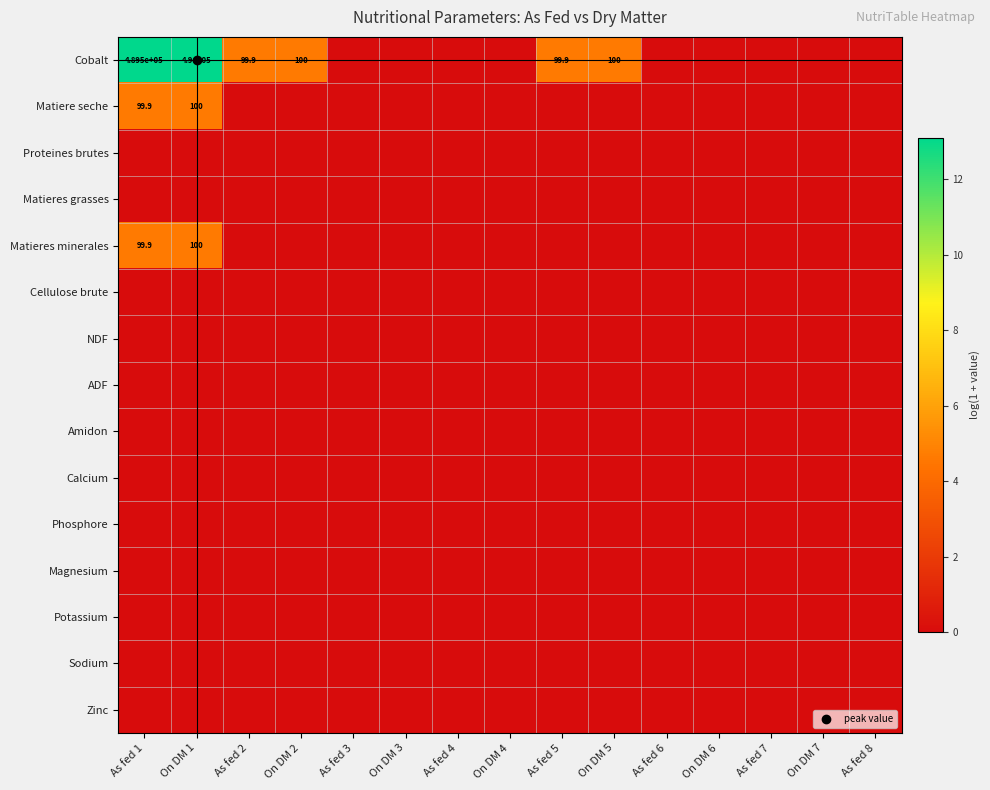

Which series has the largest total across all categories?

Cobalt